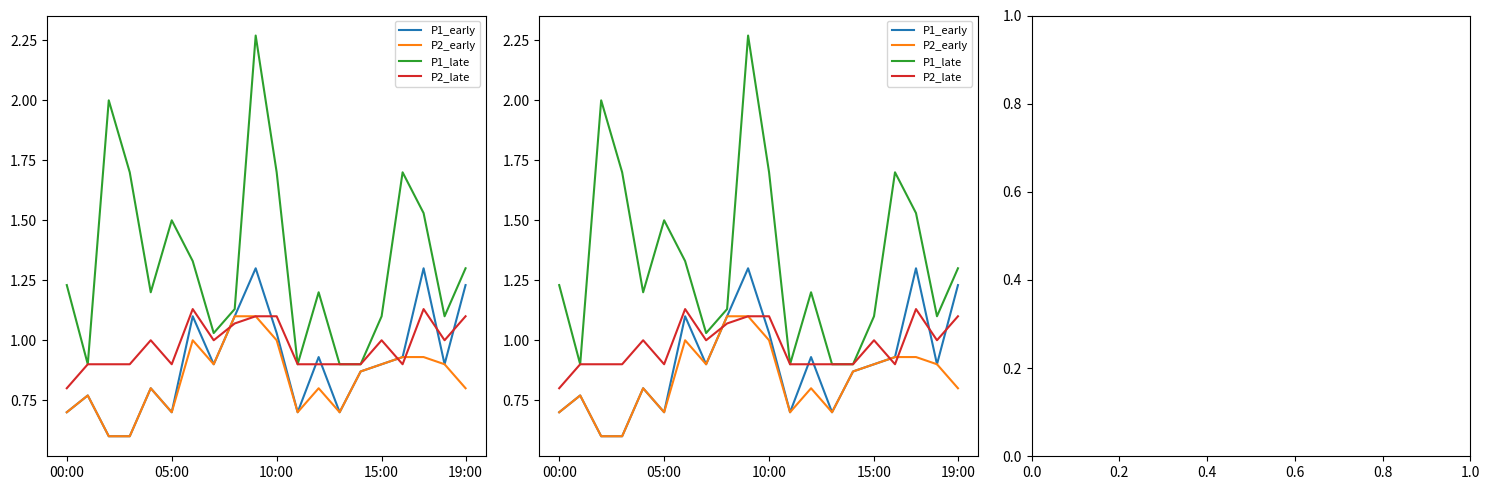

True or false: P2_early and P1_early cross at least once.

False